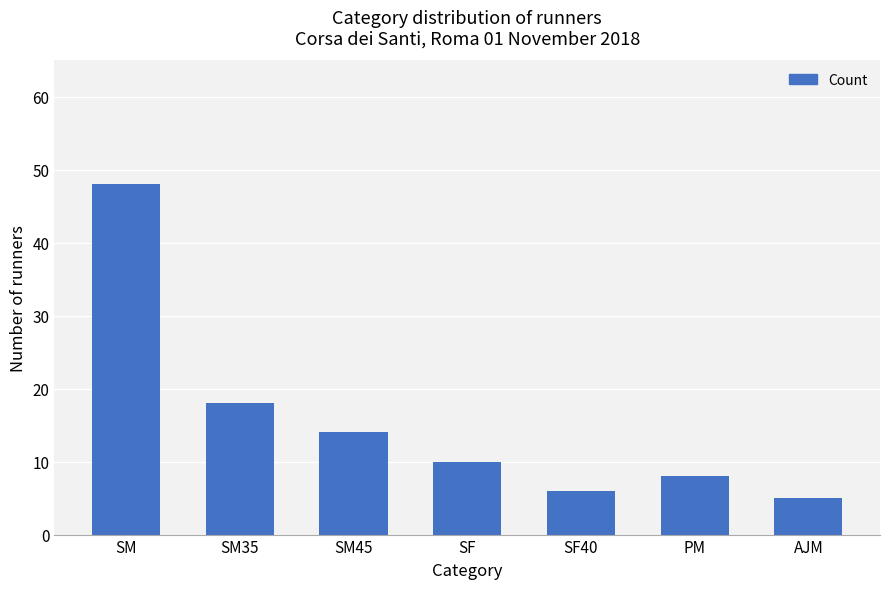

What is the difference between the values at SM and SF?

38